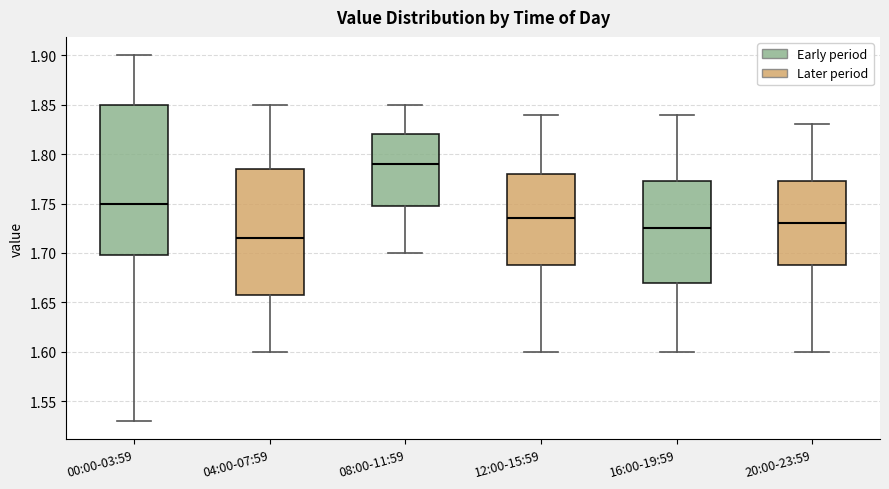

Comparing the boxes themselves (not the whiskers), which one is the tallest?

00:00-03:59